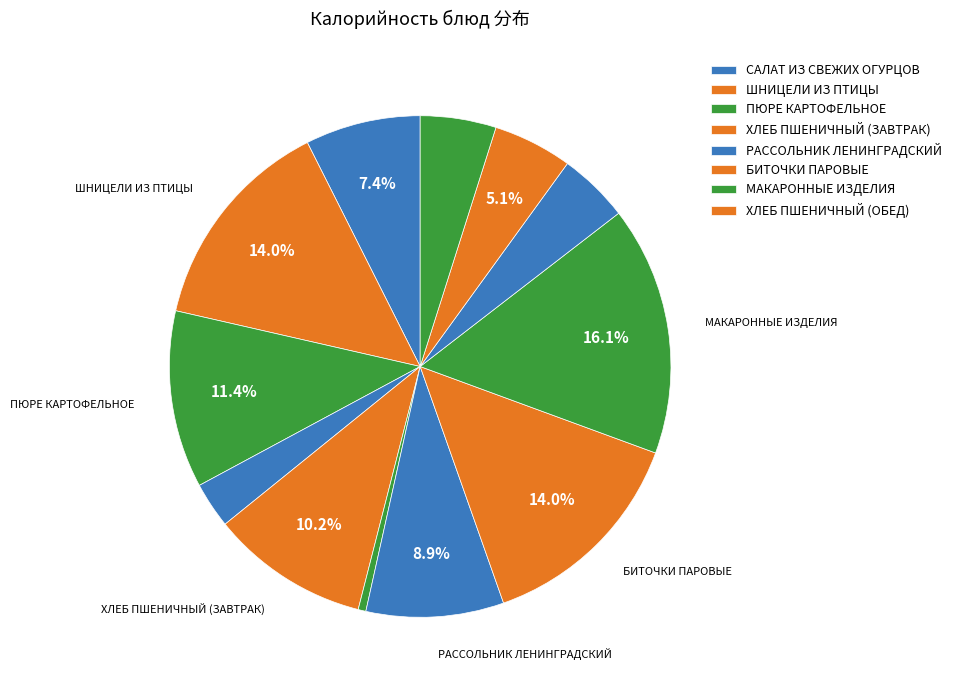

Count the number of slices in the pie.

12